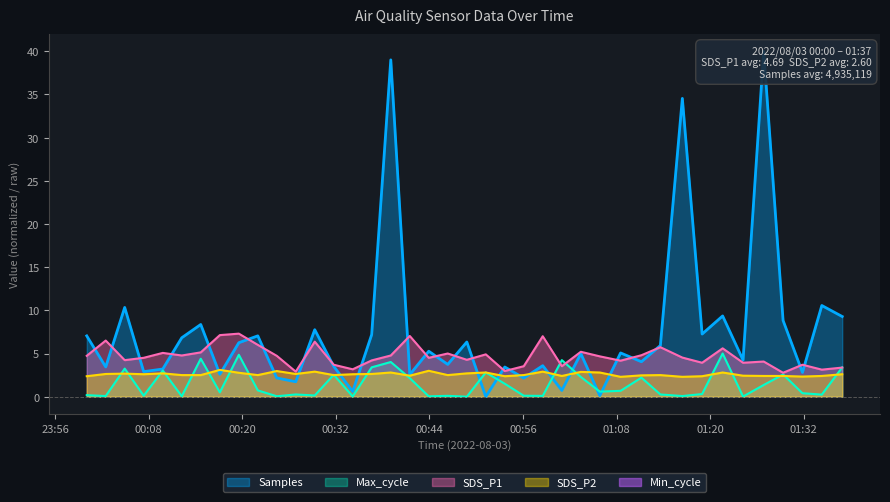

What is the maximum value for SDS_P2?

3.1